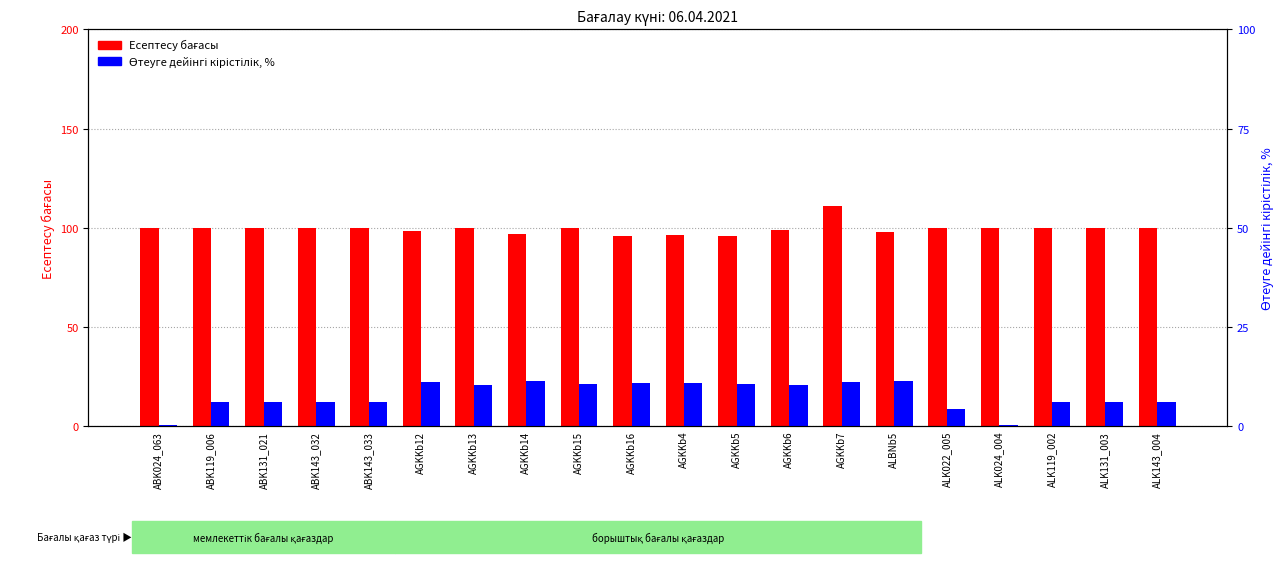

Rank the series by their average value, from lowest to highest.

Өтеуге дейінгі кірістілік, Есептесу бағасы